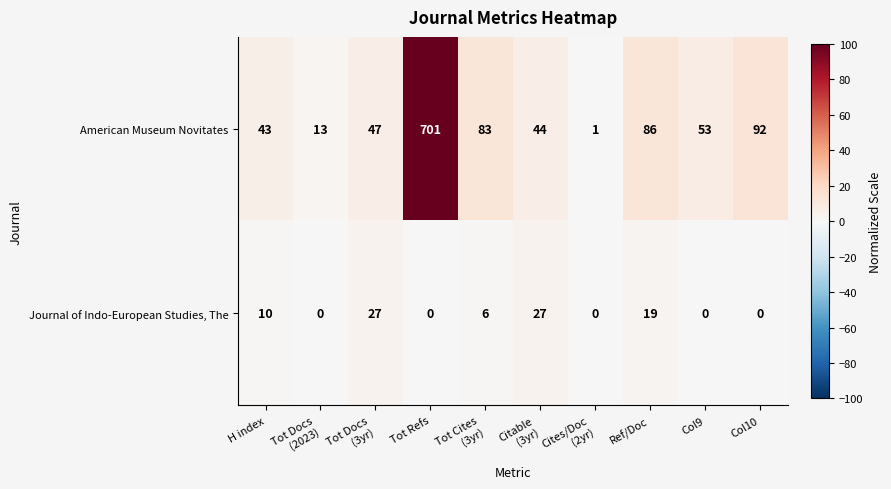

What is the spread (max minus min) of values at Ref/Doc?

67